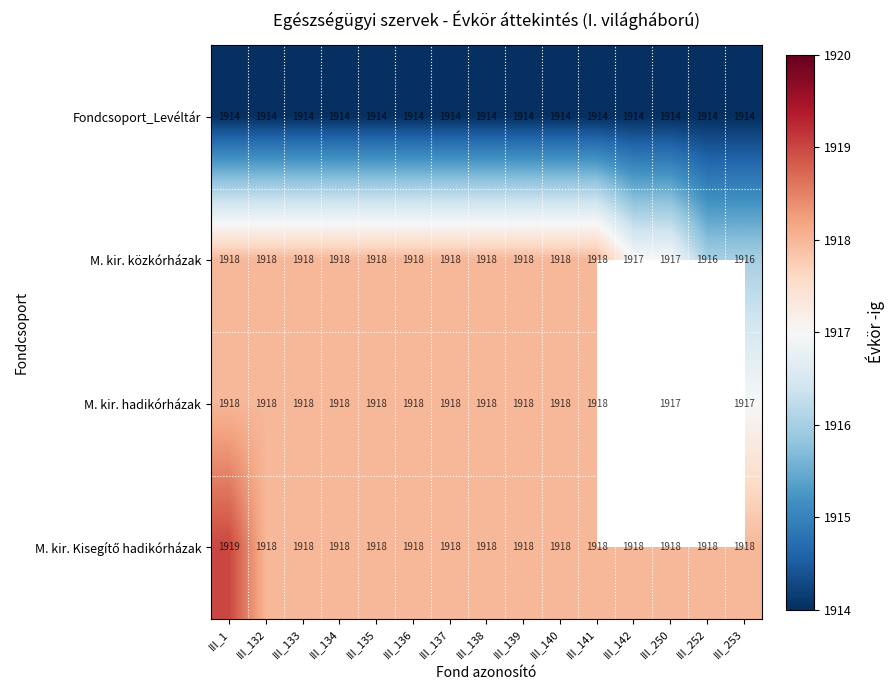

How many M. kir. közkórházak values are between 1917 and 1918?

13